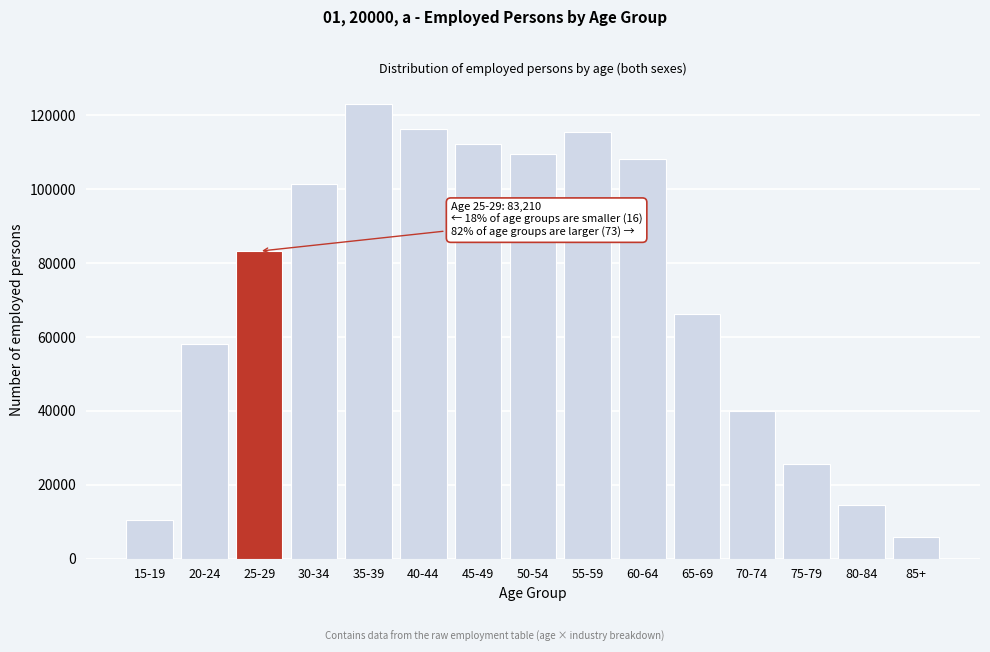

Reading left to right, extract all data points from this chart.

15-19=10551	20-24=58144	25-29=83210	30-34=101317	35-39=123136	40-44=116283	45-49=112338	50-54=109464	55-59=115548	60-64=108083	65-69=66100	70-74=40074	75-79=25614	80-84=14598	85+=5755